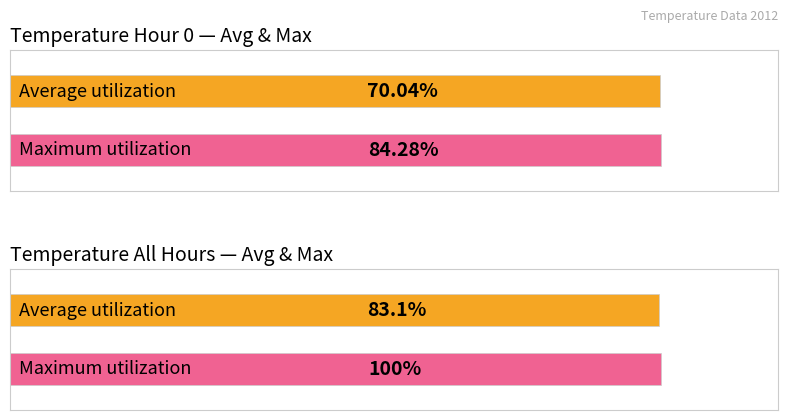

The value of Average utilization at Hour 1 is 4.7. True or false?

False